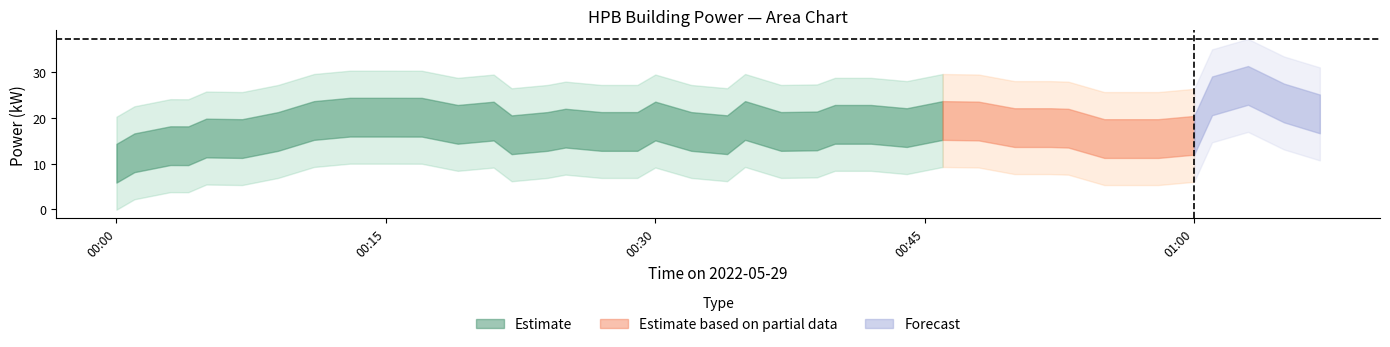

What is the difference between the values at 2 and 17?

3.0